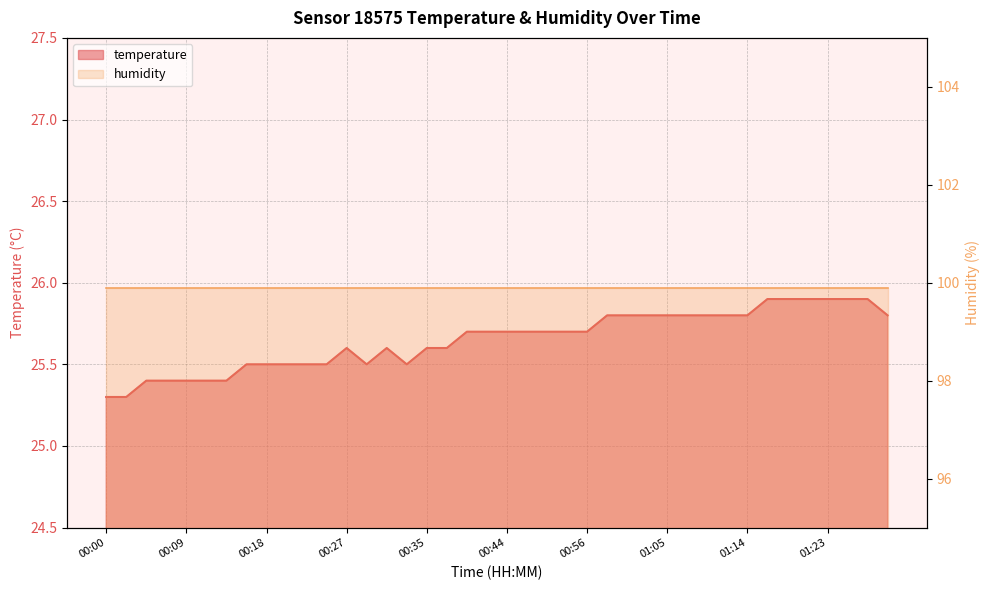

Does the chart have visible grid lines?

Yes